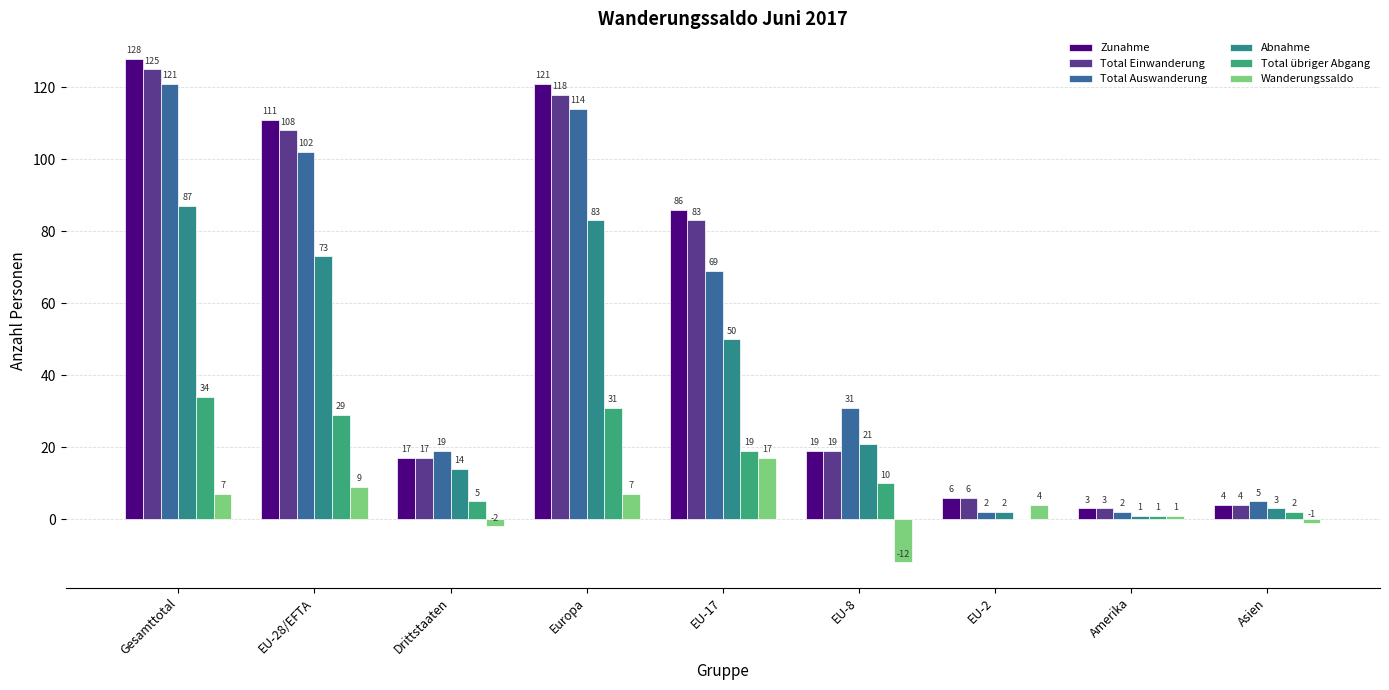

Read the Wanderungssaldo value at EU-17, to the nearest 10.

20